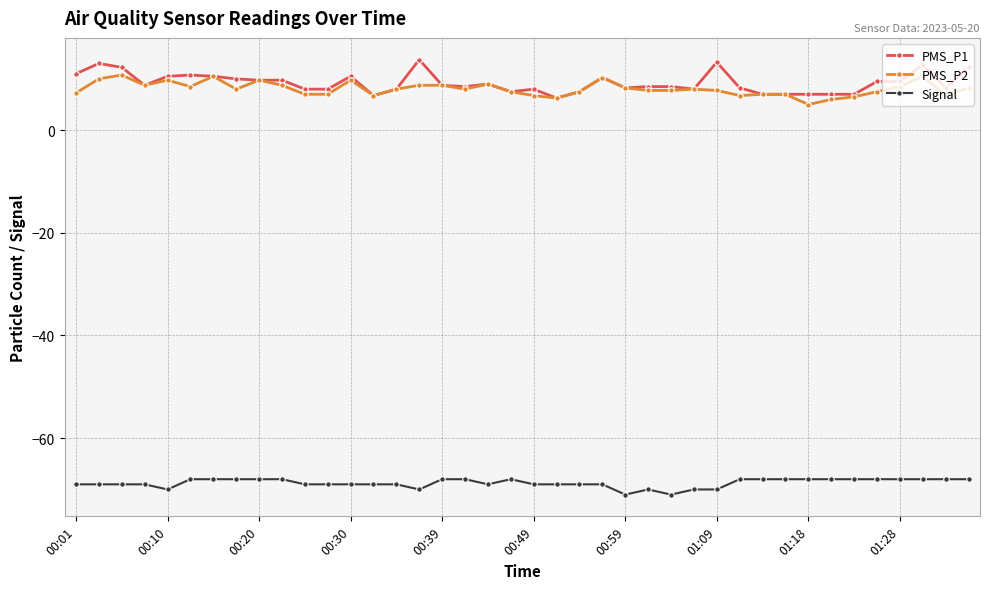

True or false: Signal and PMS_P2 intersect in this chart.

False